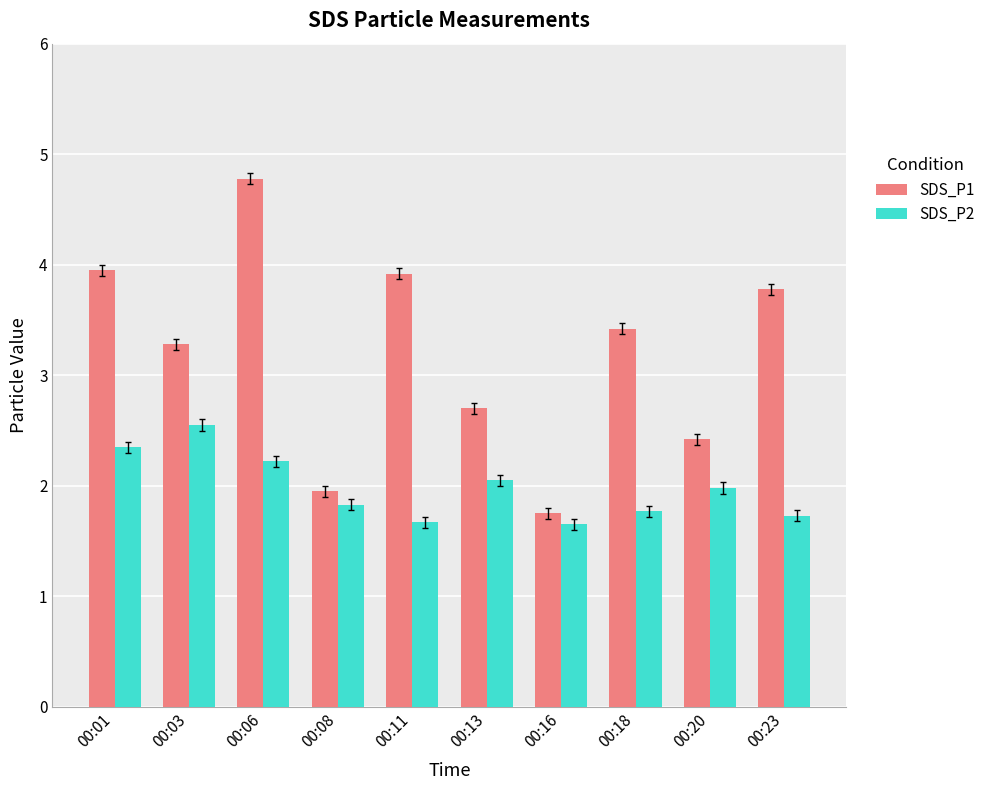

Which series has the largest range (max minus min)?

SDS_P1